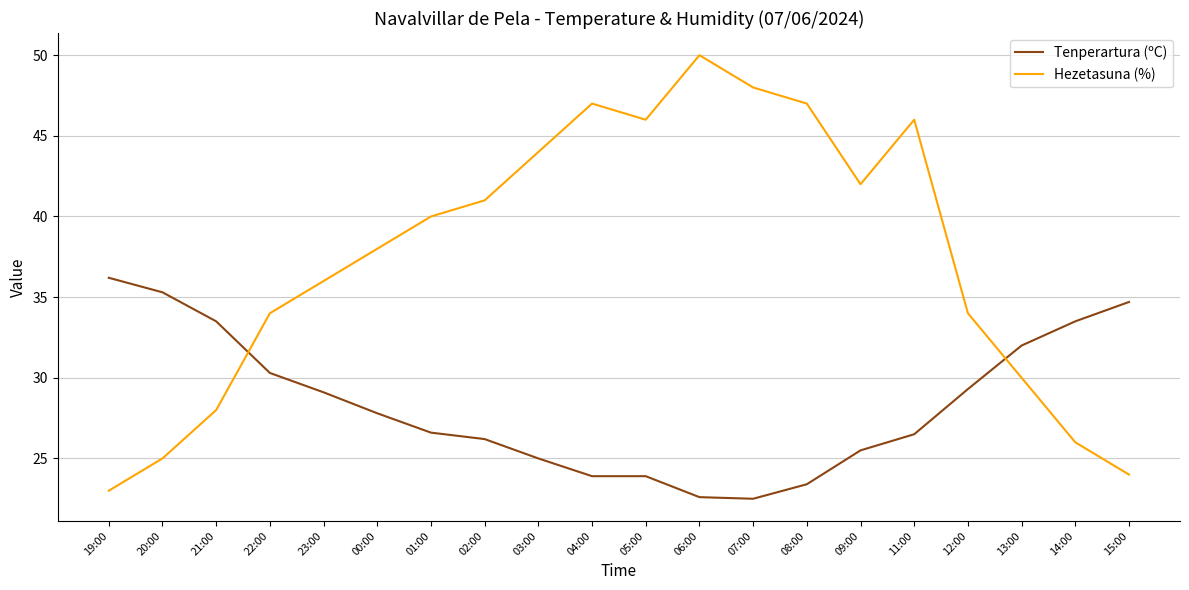

The value of Tenperartura (ºC) at 20:00 is 62.8. True or false?

False